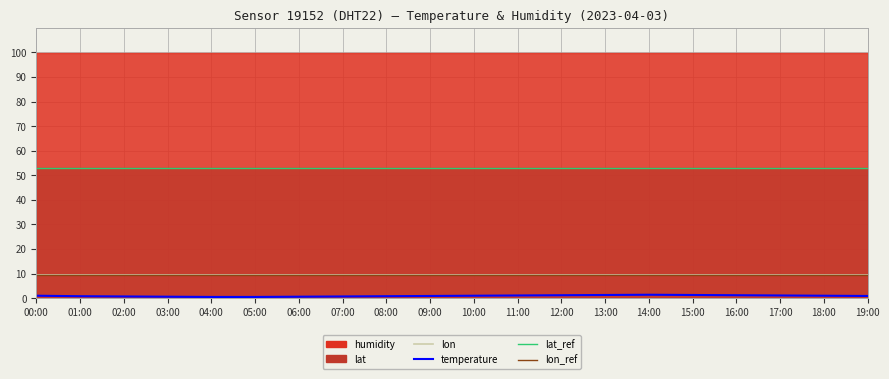

Which category has the highest value across all series?

00:00